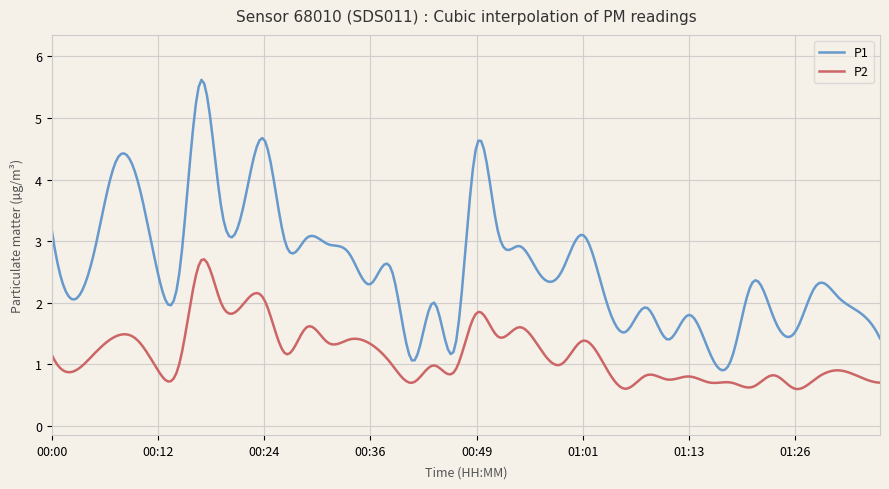

What are all the series names shown in the legend?

P1, P2